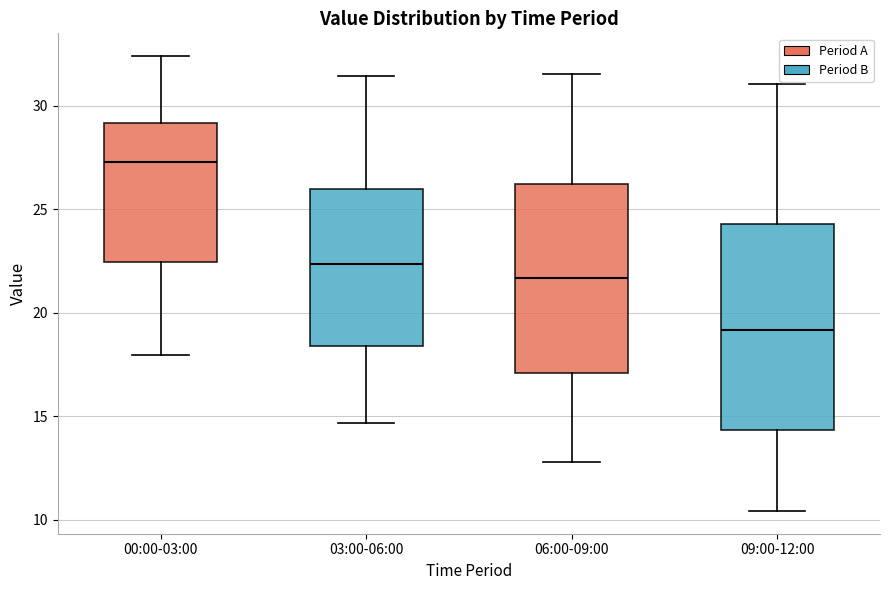

Which box is the tallest, from its lower edge to its upper edge?

09:00-12:00